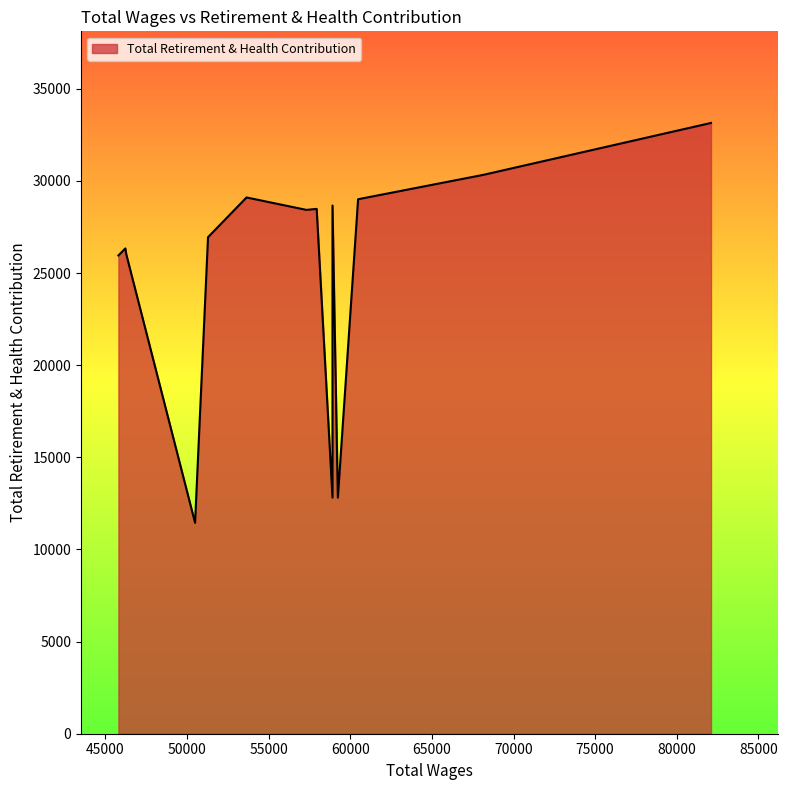

Which has a higher value, 57945.0 or 46282.0?

57945.0